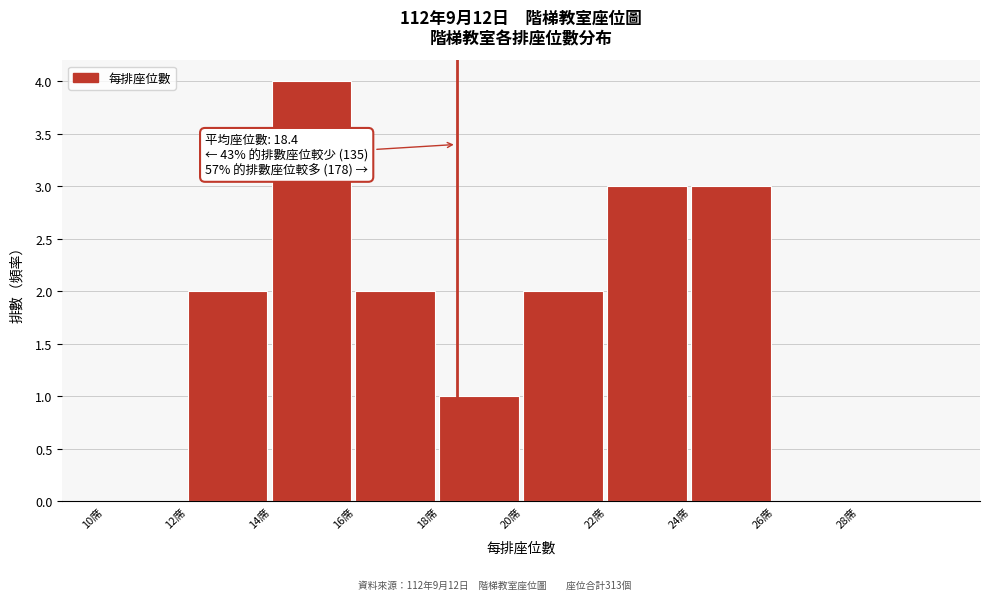

Which range on the x-axis has the tallest bar?

14 to 16